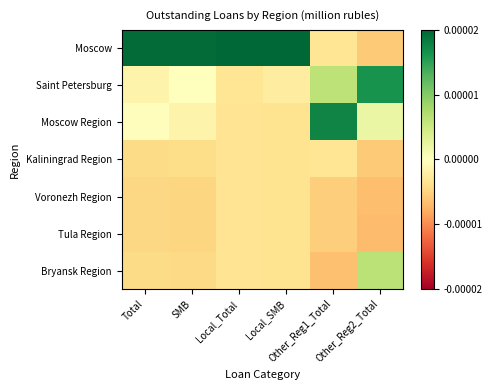

Reading left to right, extract all data points from this chart.

Moscow: Total=0.0	SMB=0.0	Local_Total=0.0	Local_SMB=0.0	Other_Reg1_Total=-0.0	Other_Reg2_Total=-0.0
Saint Petersburg: Total=-0.0	SMB=-0.0	Local_Total=-0.0	Local_SMB=-0.0	Other_Reg1_Total=0.0	Other_Reg2_Total=0.0
Moscow Region: Total=-0.0	SMB=-0.0	Local_Total=-0.0	Local_SMB=-0.0	Other_Reg1_Total=0.0	Other_Reg2_Total=0.0
Kaliningrad Region: Total=-0.0	SMB=-0.0	Local_Total=-0.0	Local_SMB=-0.0	Other_Reg1_Total=-0.0	Other_Reg2_Total=-0.0
Voronezh Region: Total=-0.0	SMB=-0.0	Local_Total=-0.0	Local_SMB=-0.0	Other_Reg1_Total=-0.0	Other_Reg2_Total=-0.0
Tula Region: Total=-0.0	SMB=-0.0	Local_Total=-0.0	Local_SMB=-0.0	Other_Reg1_Total=-0.0	Other_Reg2_Total=-0.0
Bryansk Region: Total=-0.0	SMB=-0.0	Local_Total=-0.0	Local_SMB=-0.0	Other_Reg1_Total=-0.0	Other_Reg2_Total=0.0